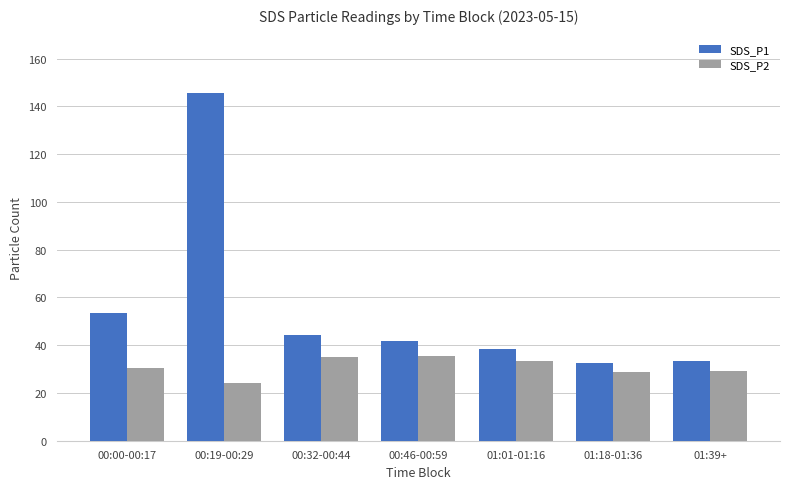

At how many categories does at least one series exceed 83?

1